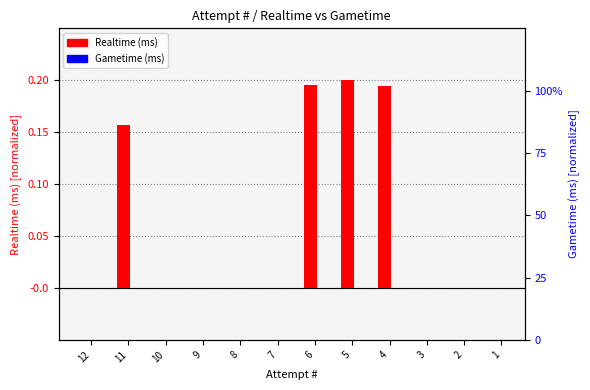

How many series are shown in this chart?

2